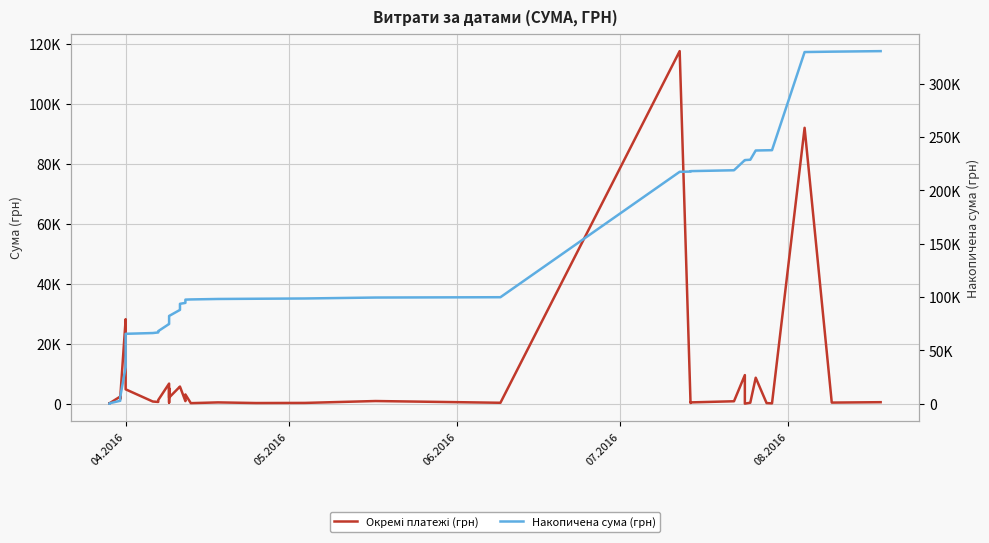

What is the difference between the second highest and second lowest values in the Накопичена сума (грн) series?

329870.6